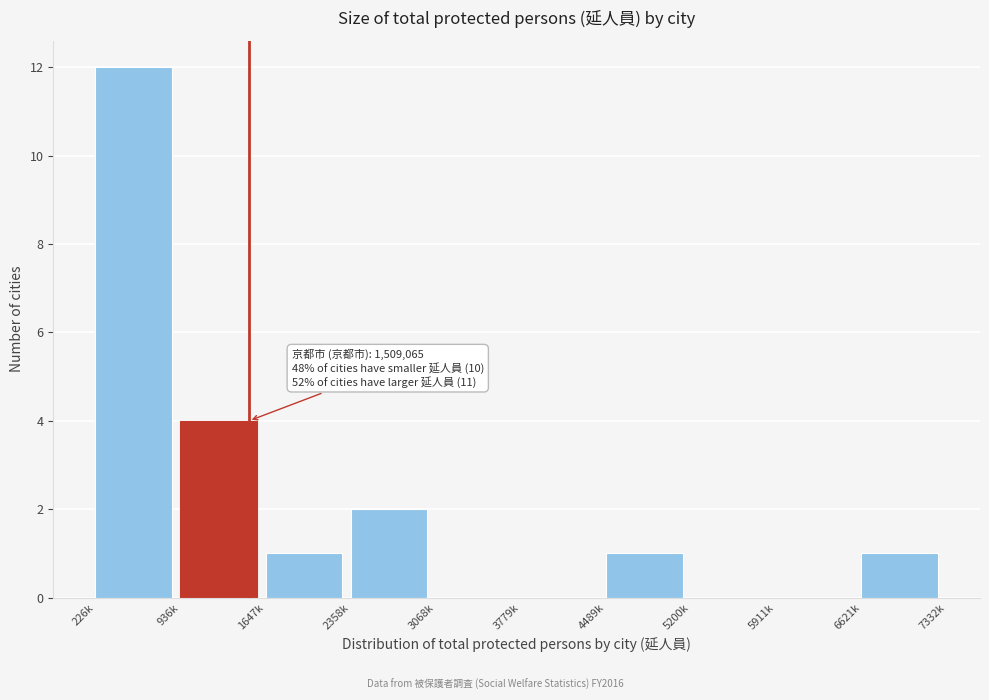

Reading right to left, transcribe all the data shown in this chart.

6621k=1	5911k=0	5200k=0	4489k=1	3779k=0	3068k=0	2358k=2	1647k=1	936k=4	226k=12